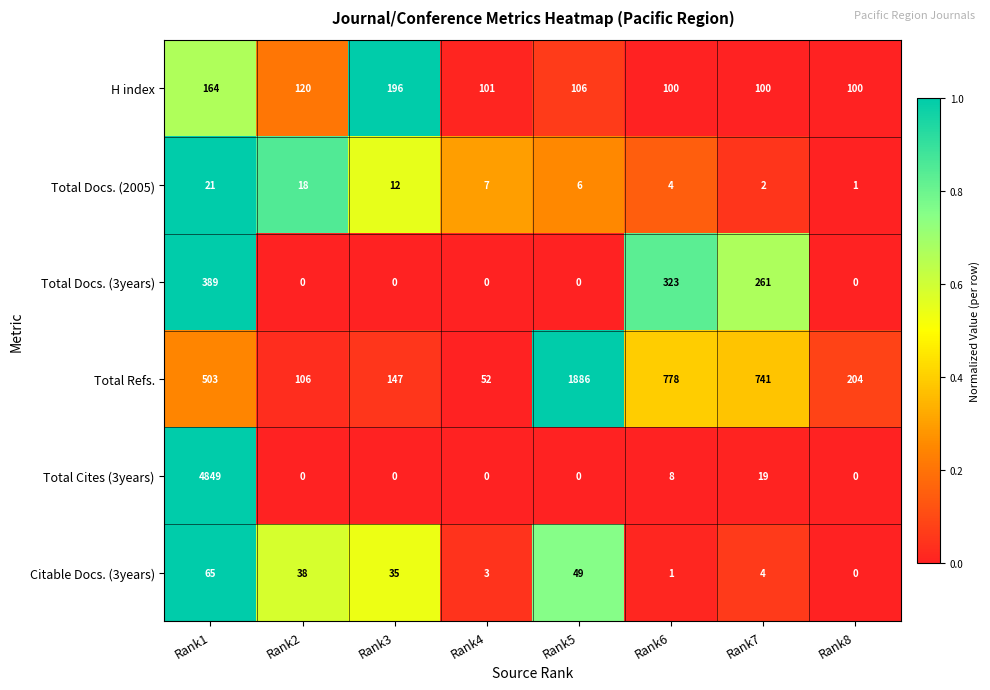

The Total Refs. series shows 147 at Rank3. True or false?

True